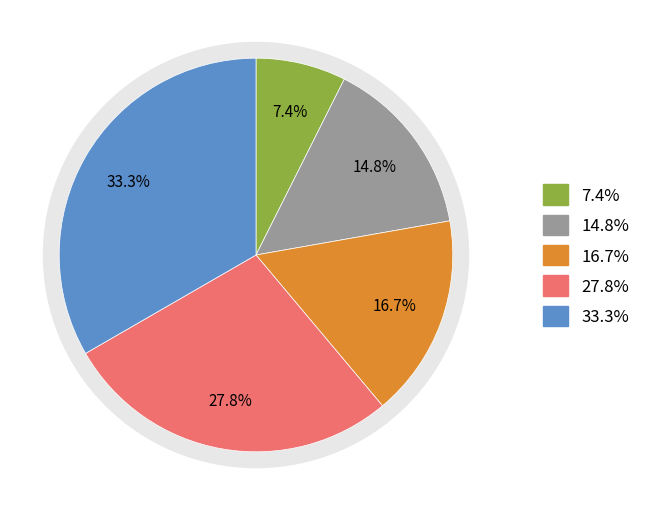

How many slices are in this pie chart?

5